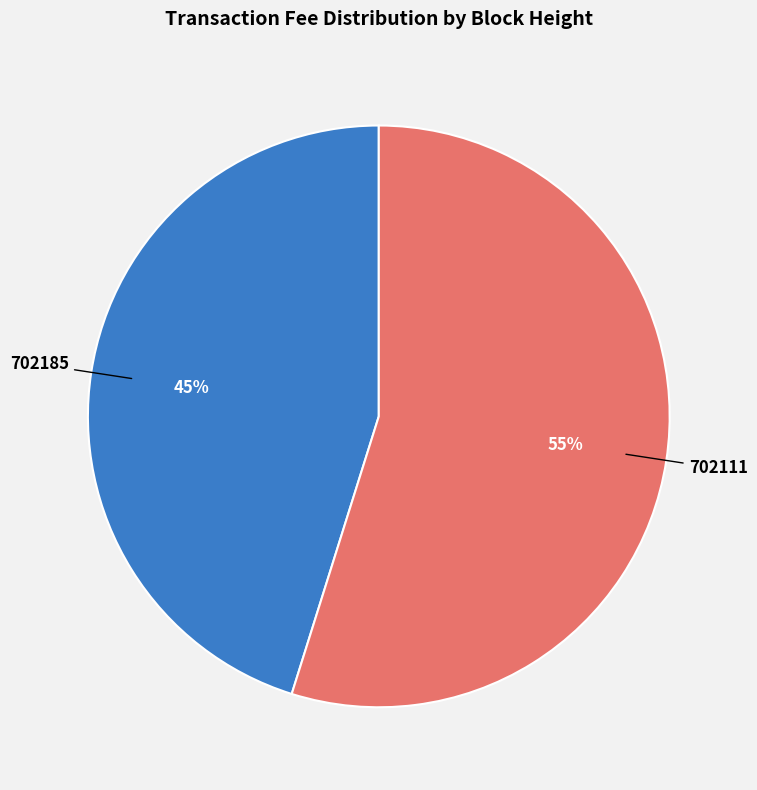

Is there any slice that represents more than half of the pie?

Yes